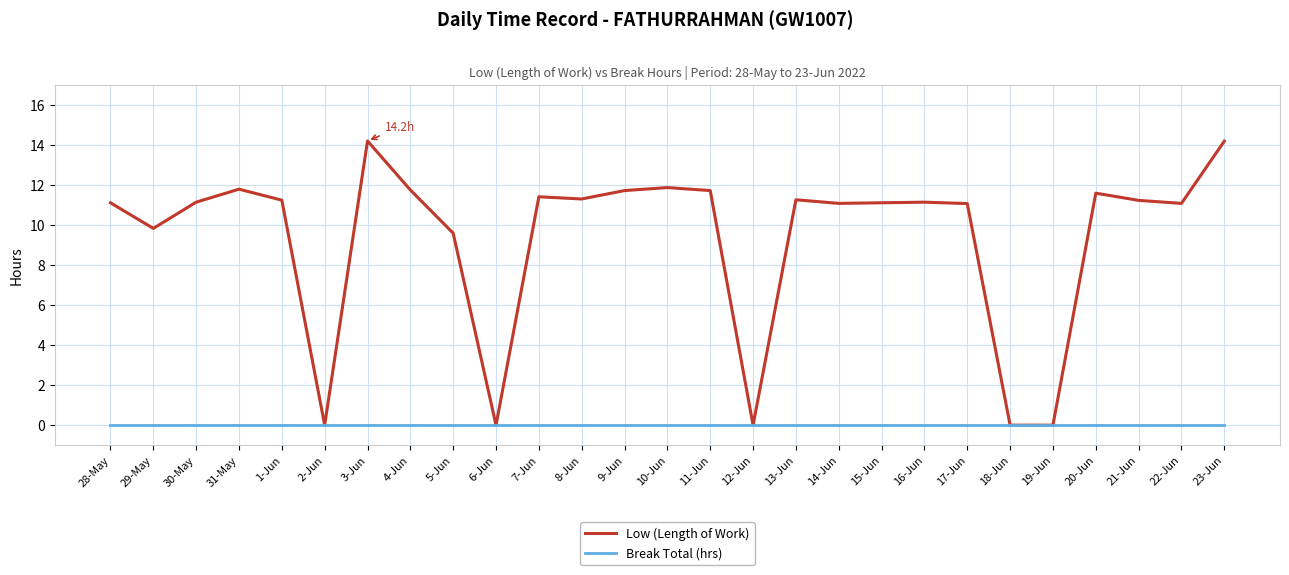

Rank the series by their average value, from highest to lowest.

Low (Length of Work), Break Total (hrs)